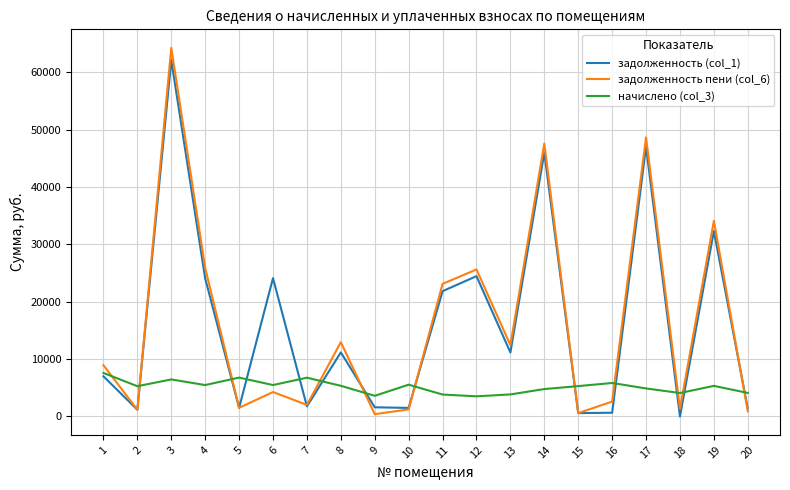

Which series has the largest range (max minus min)?

задолженность пени (col_6)